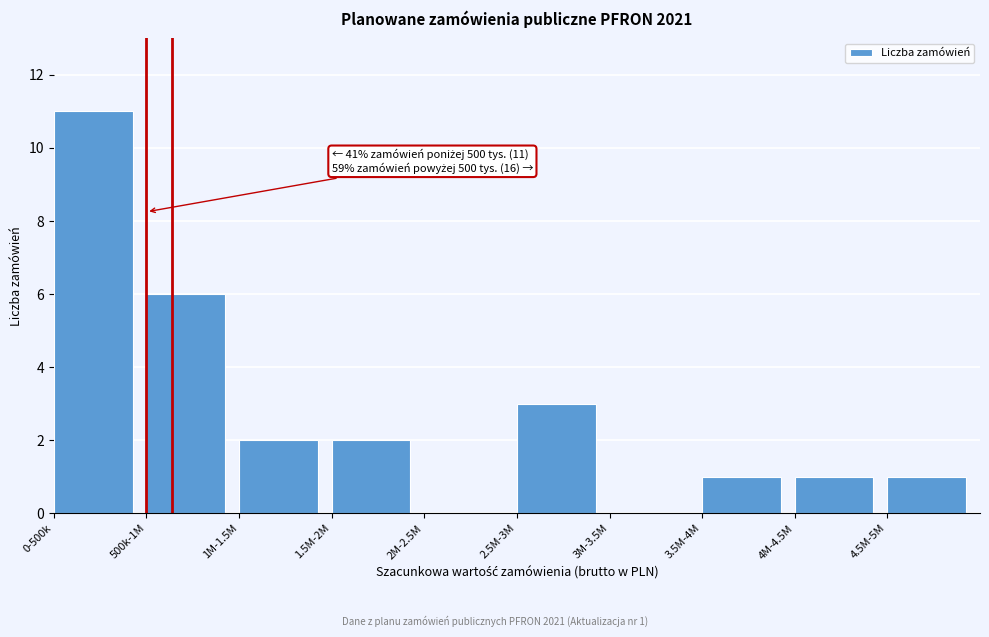

Reading left to right, transcribe all the data shown in this chart.

0-500k=11	500k-1M=6	1M-1.5M=2	1.5M-2M=2	2M-2.5M=0	2.5M-3M=3	3M-3.5M=0	3.5M-4M=1	4M-4.5M=1	4.5M-5M=1